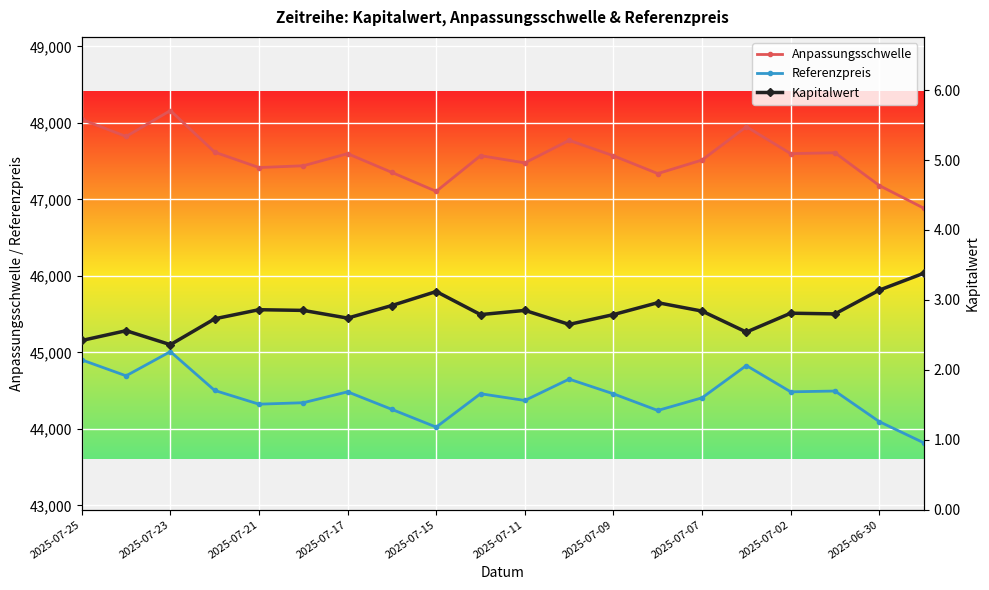

Read the Referenzpreis value at 2025-07-07.

44406.4